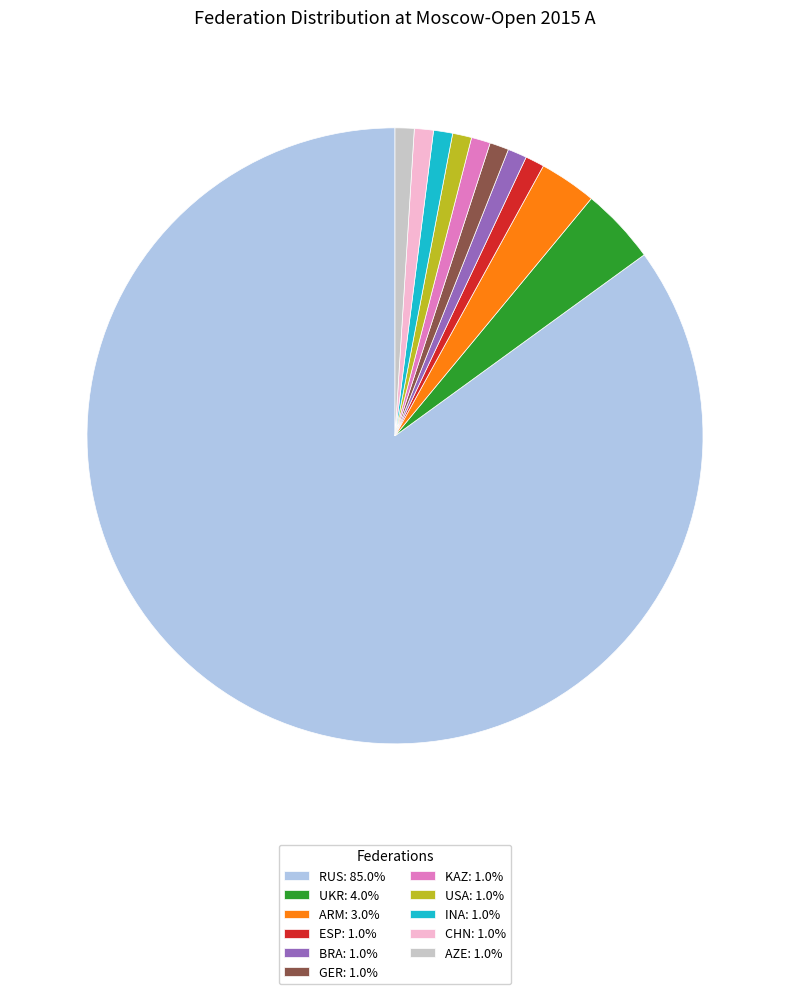

Combined, do GER: 1.0% and INA: 1.0% account for over 50%?

No